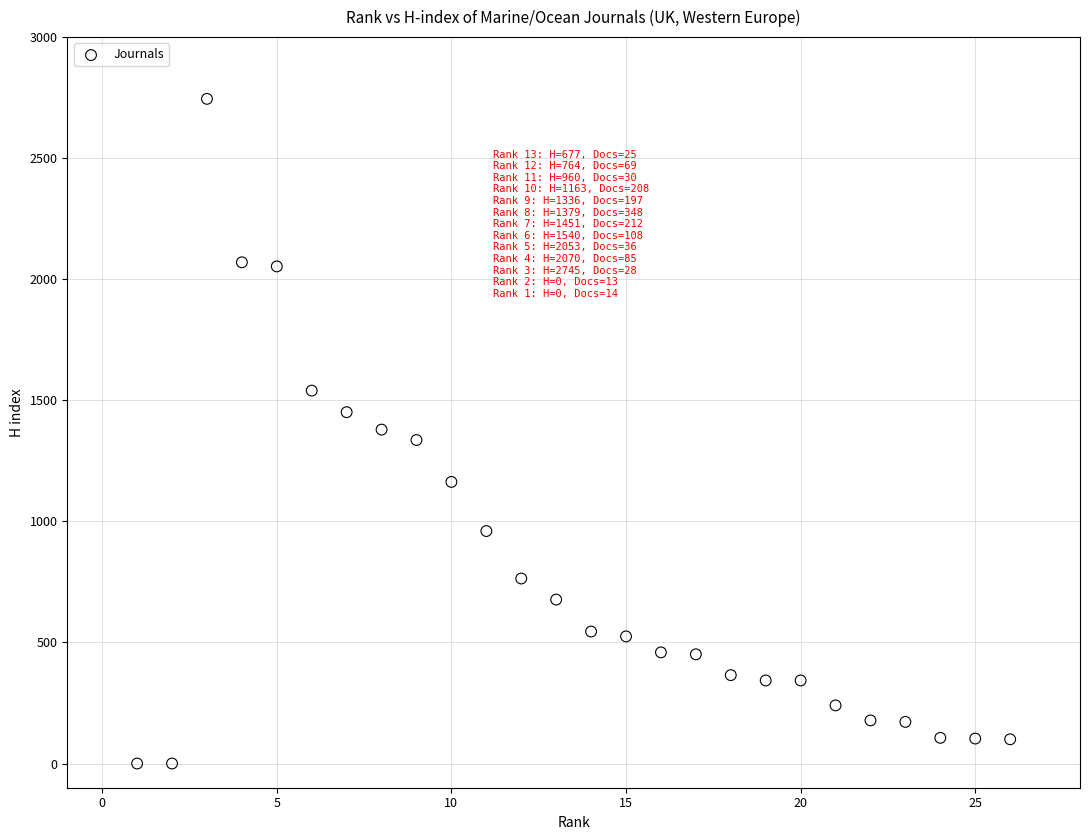

What is the range of Y values (max minus min)?

2745